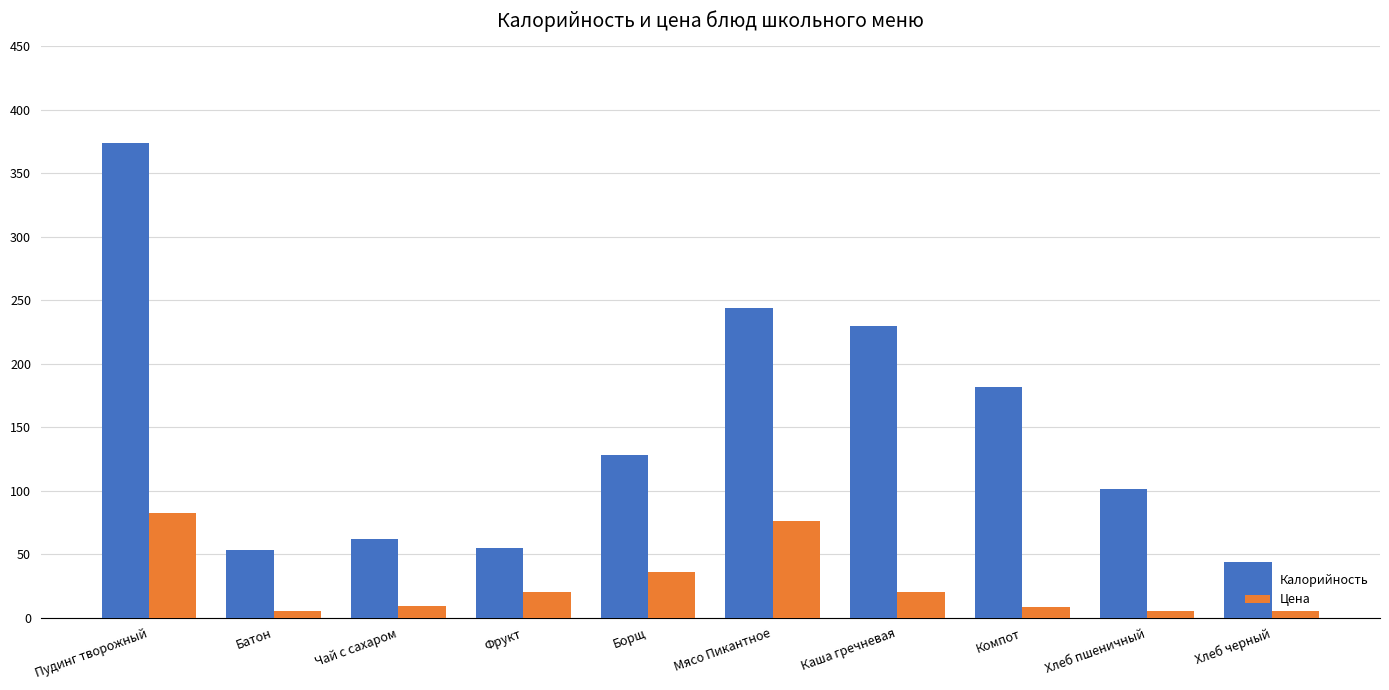

What are all the series names shown in the legend?

Калорийность, Цена